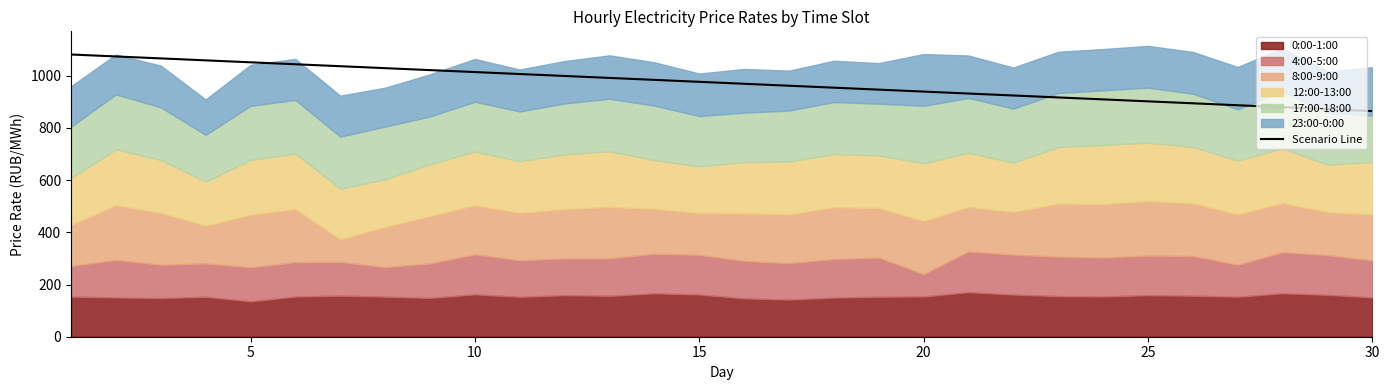

What is the difference between the second highest and second lowest values?

201.9